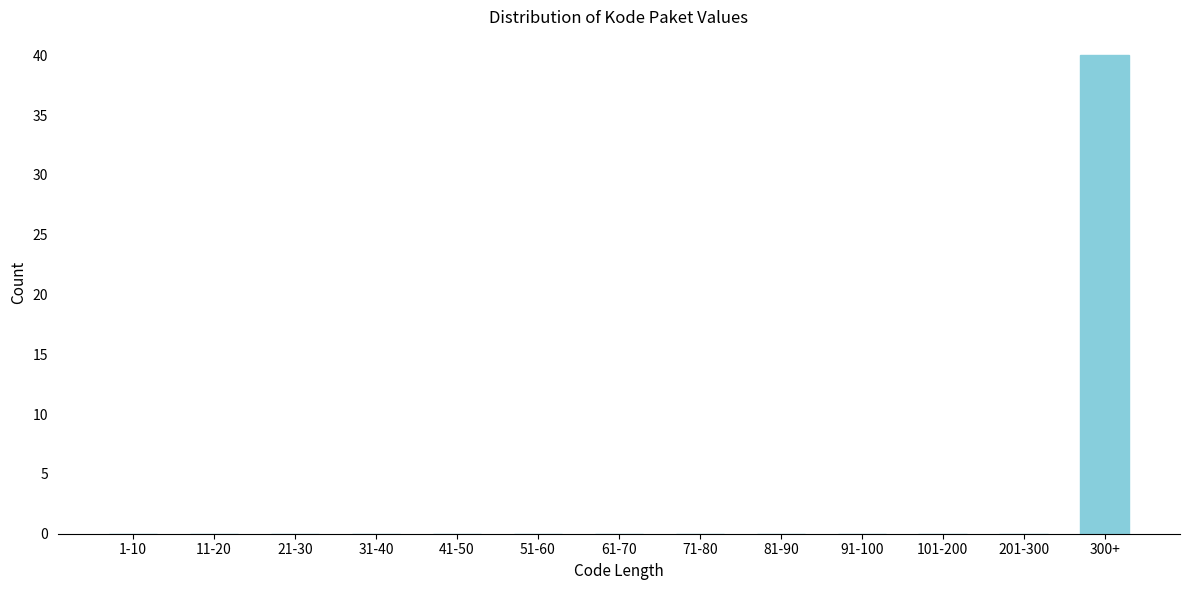

Reading right to left, what are all the values shown in this chart?

300+=40	201-300=0	101-200=0	91-100=0	81-90=0	71-80=0	61-70=0	51-60=0	41-50=0	31-40=0	21-30=0	11-20=0	1-10=0